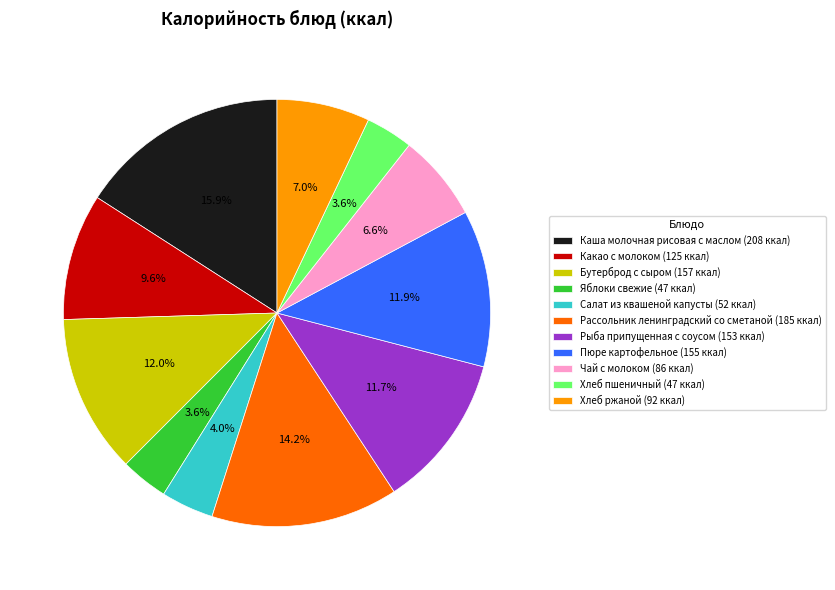

Between Пюре картофельное and Яблоки свежие, which is larger?

Пюре картофельное